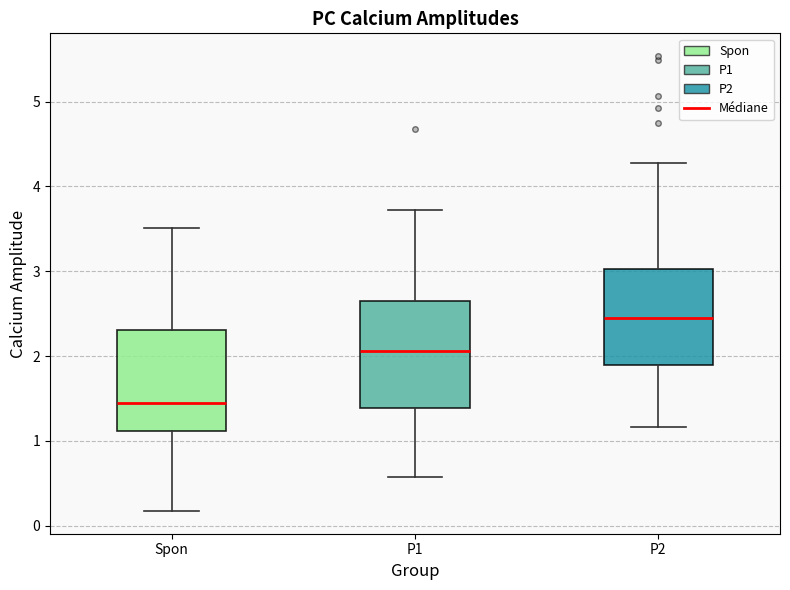

Which box's median line is the highest?

P2